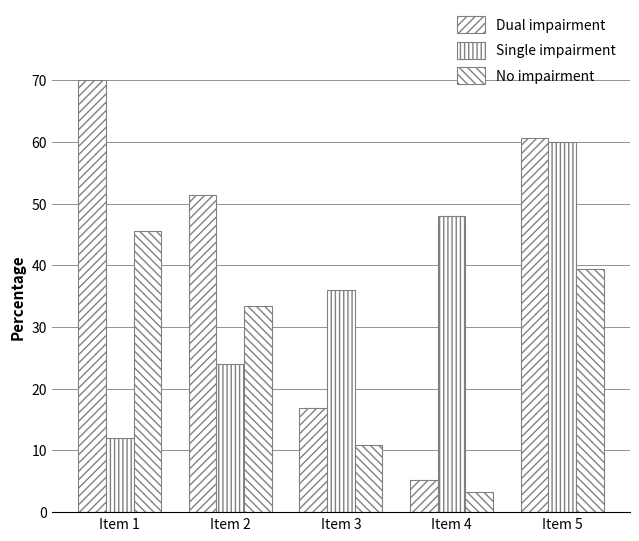

At how many categories does at least one series exceed 26?

5